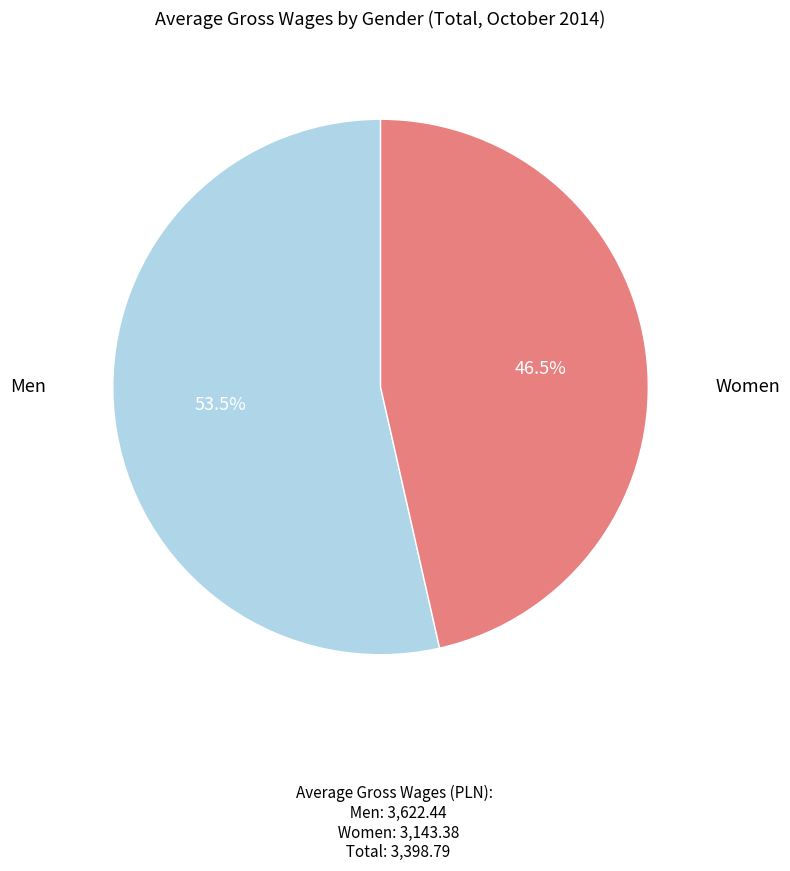

What is the smallest slice in the pie chart?

Women